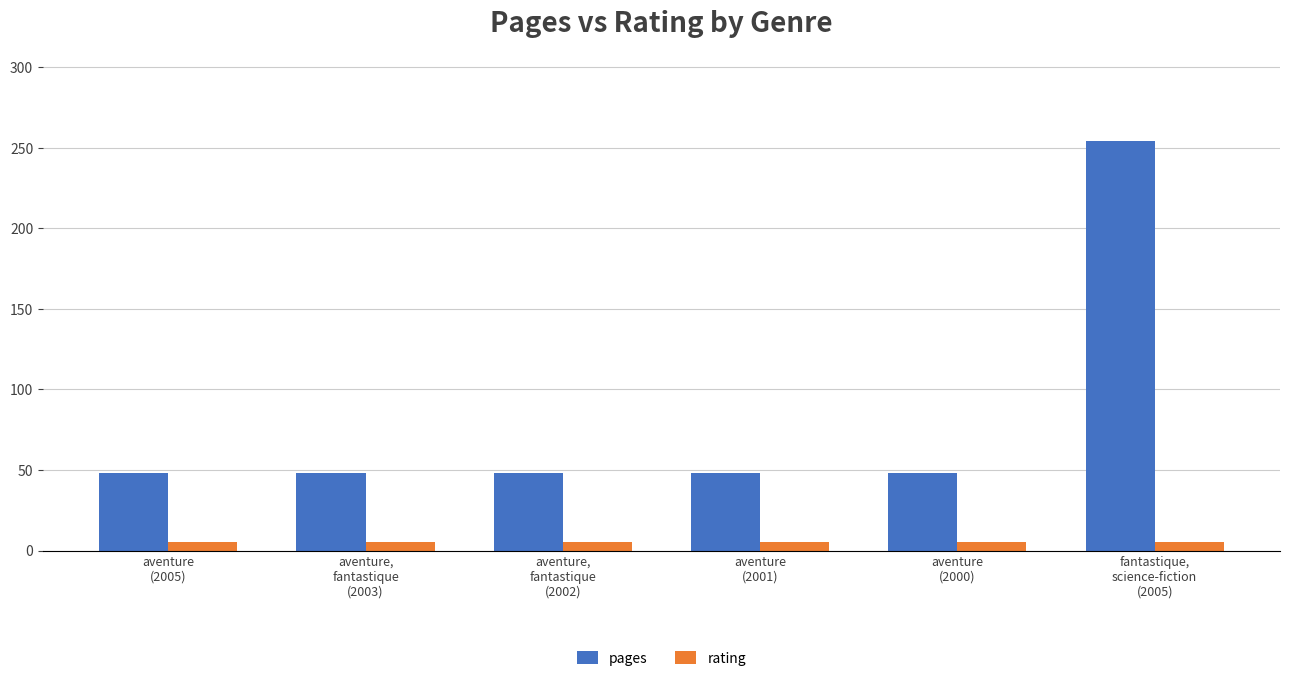

Rank the series by their maximum value, from highest to lowest.

pages, rating